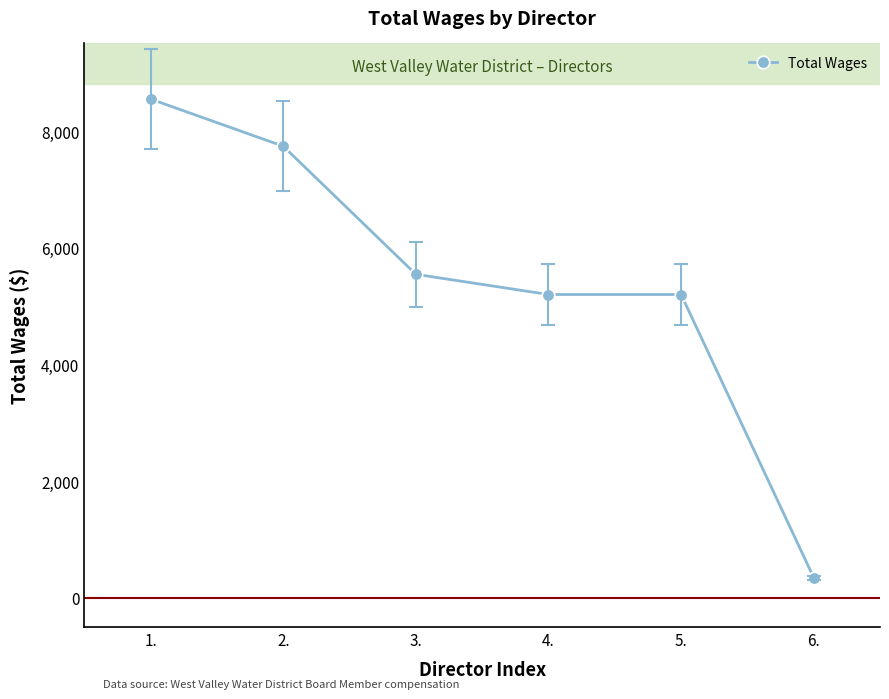

The value at 3. is 8837. True or false?

False